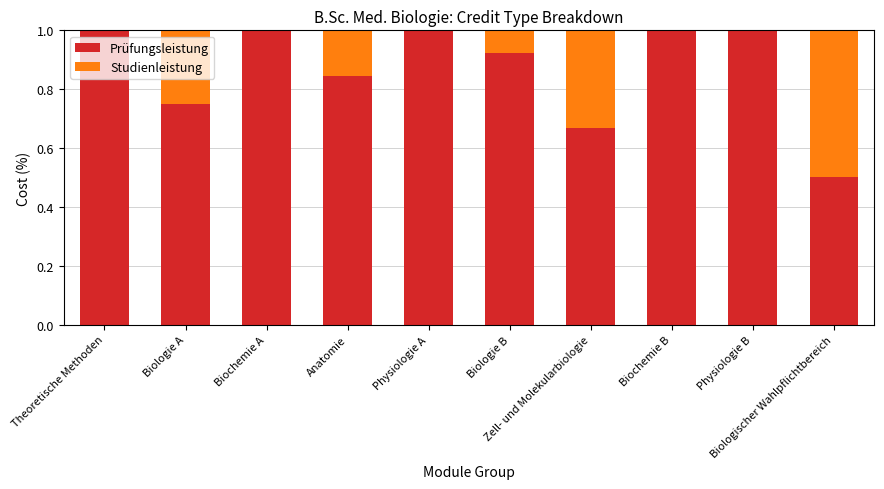

What is the maximum value for Prüfungsleistung?

1.0